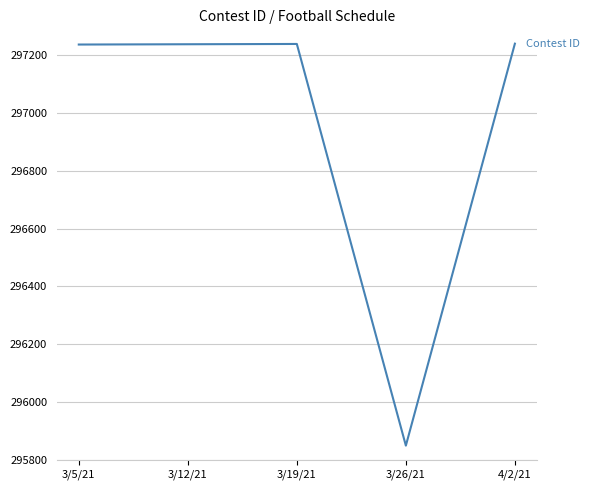

Read the value at 4/2/21, to the nearest 50.

297250